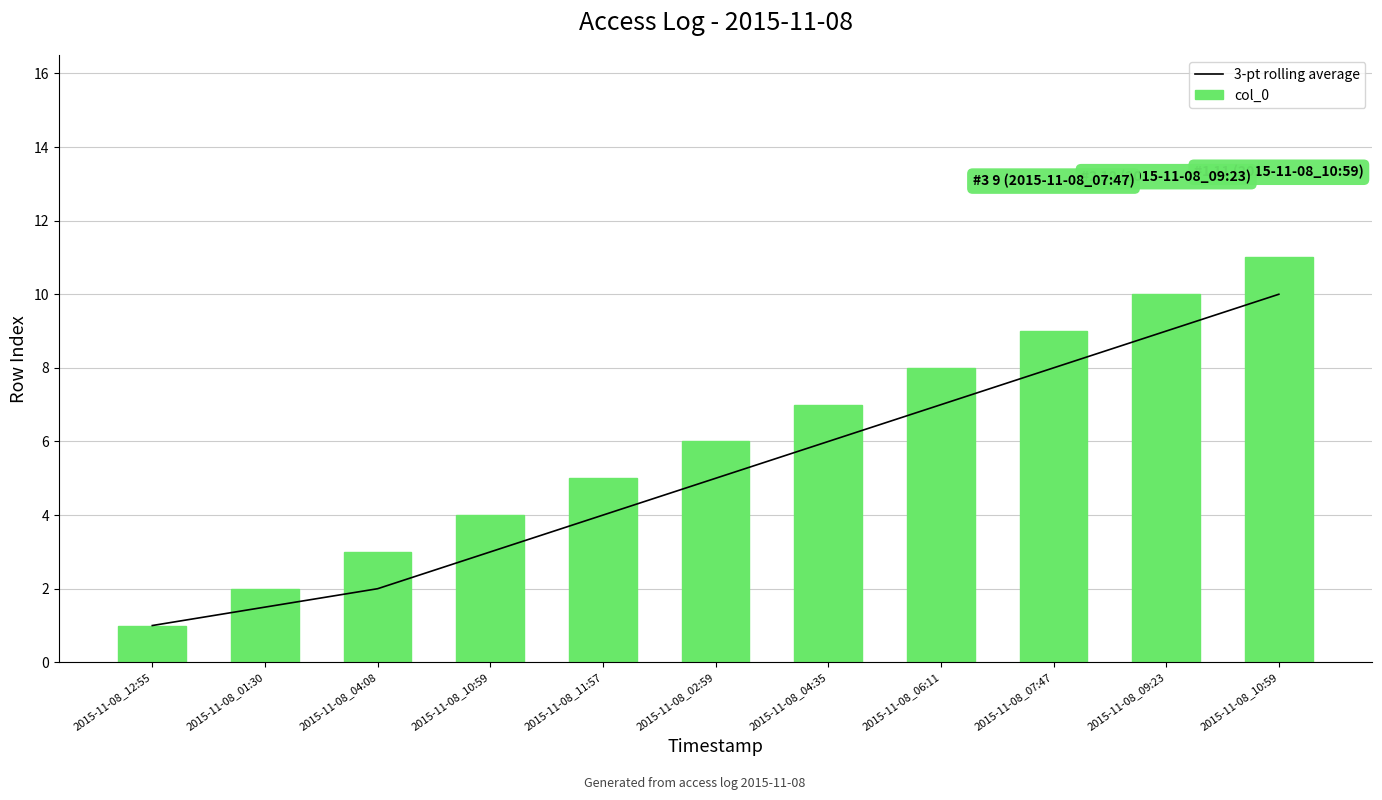

What is the spread (max minus min) of values at 2015-11-08_01:30?

0.5